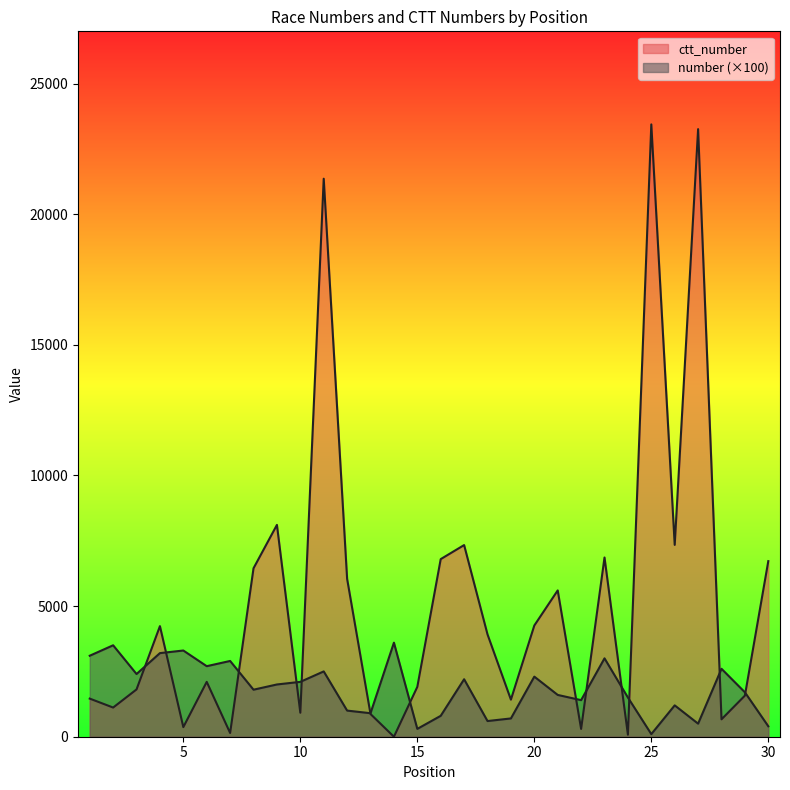

Reading left to right, extract all data points from this chart.

number: 3100	3500	2400	3200	3300	2700	2900	1800	2000	2100	2500	1000	900	3600	300	800	2200	600	700	2300	1600	1400	3000	1500	100	1200	500	2600	1700	400
ctt_number: 1459	1117	1810	4233	368	2100	143	6448	8108	918	21359	6043	869	0	1908	6798	7336	3917	1419	4257	5600	299	6860	77	23438	7343	23257	666	1574	6721